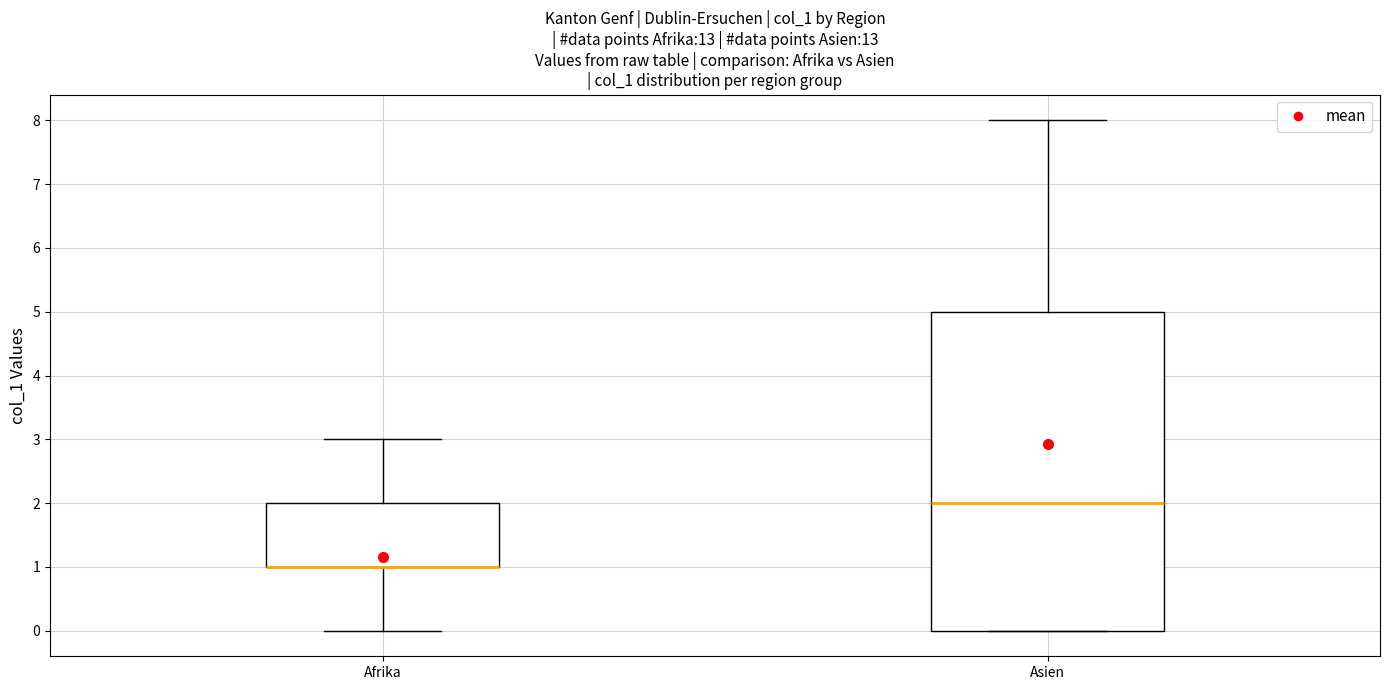

Reading left to right, read every box against the y-axis: the position of its median line, the range the box covers, and the ends of its whiskers. The values are not printed on the chart, so give them approximately, as read against the axis.

Afrika: median 1 (drawn on the box's lower edge), box 1 to 2, whiskers 0 to 3
Asien: median 2, box 0 to 5, whiskers 0 to 8